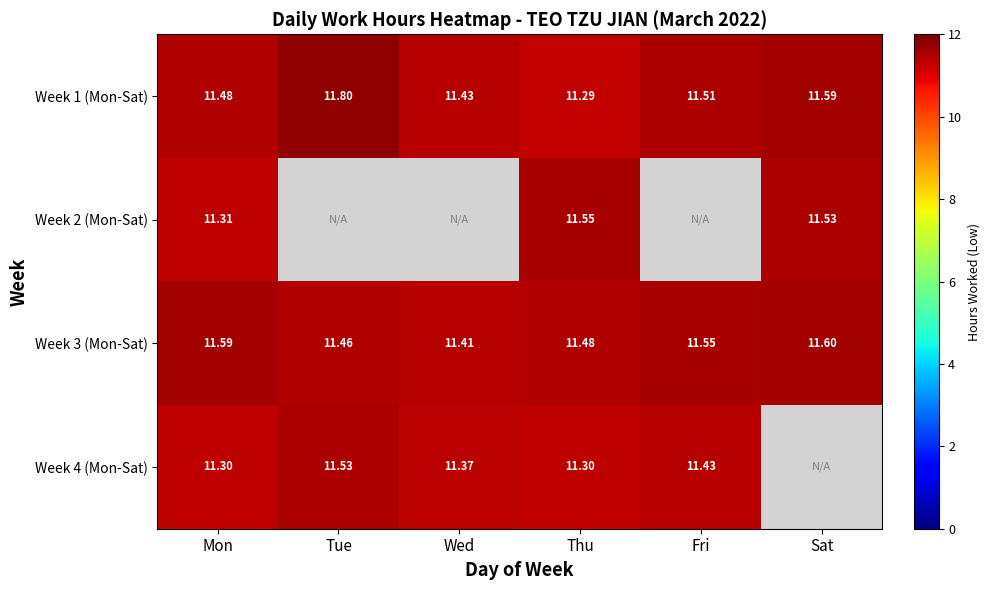

Rank the categories by Week 3 (Mon-Sat) value from highest to lowest.

Sat, Mon, Fri, Thu, Tue, Wed